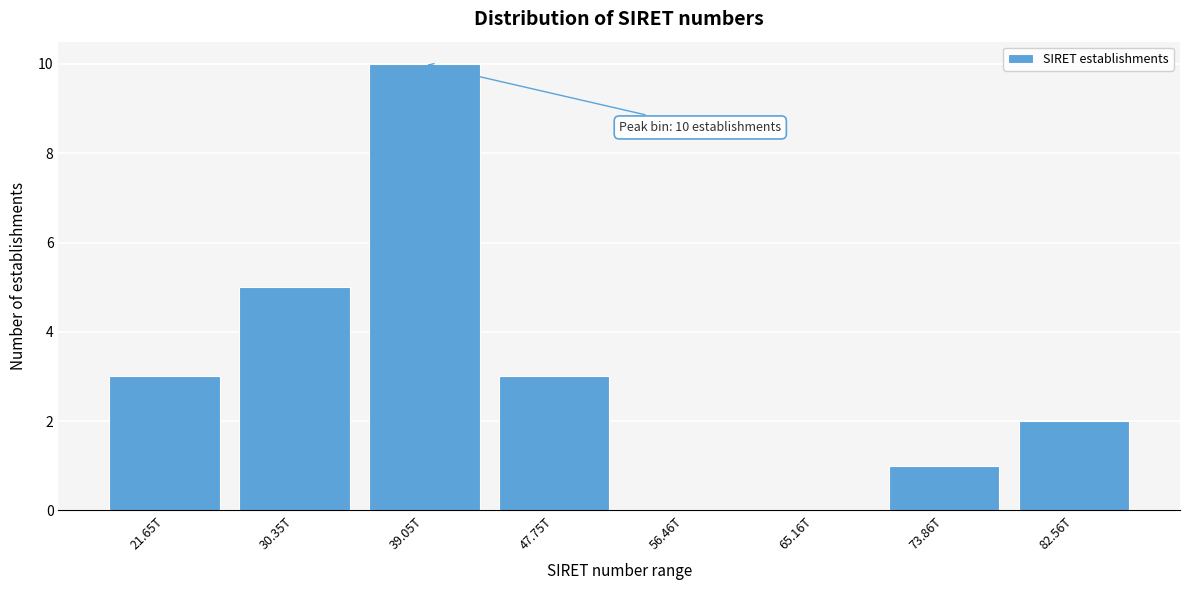

Reading left to right, transcribe all the data shown in this chart.

21.65T=3	30.35T=5	39.05T=10	47.75T=3	56.46T=0	65.16T=0	73.86T=1	82.56T=2